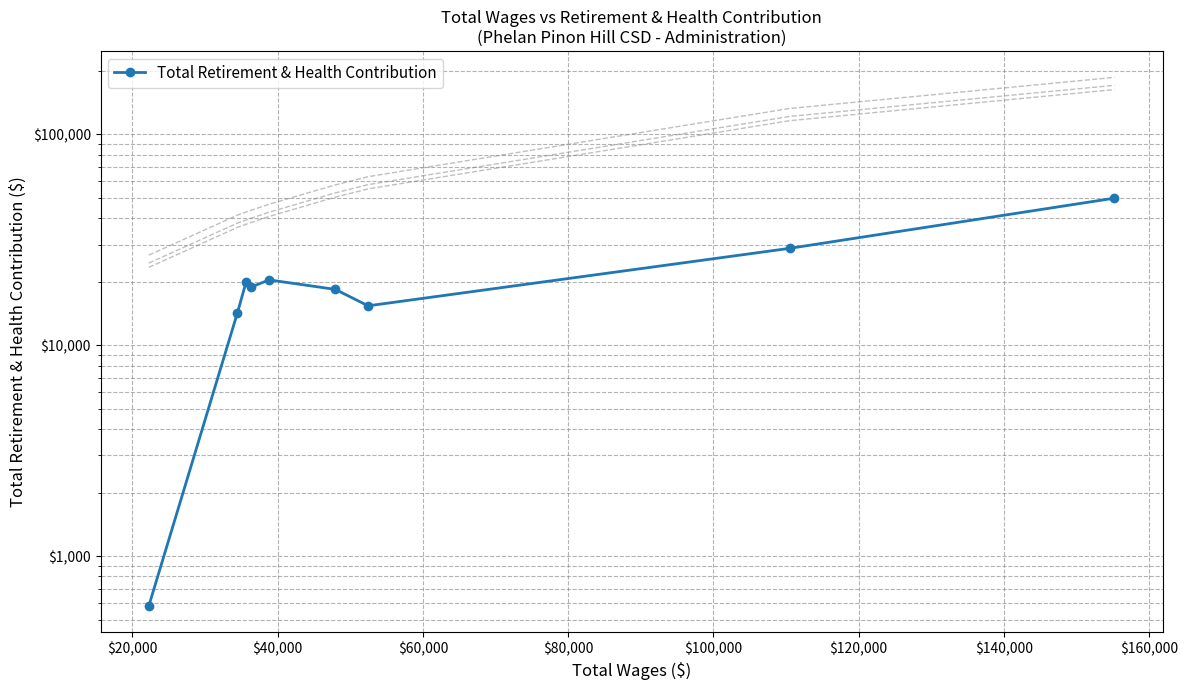

Does the chart have visible grid lines?

Yes